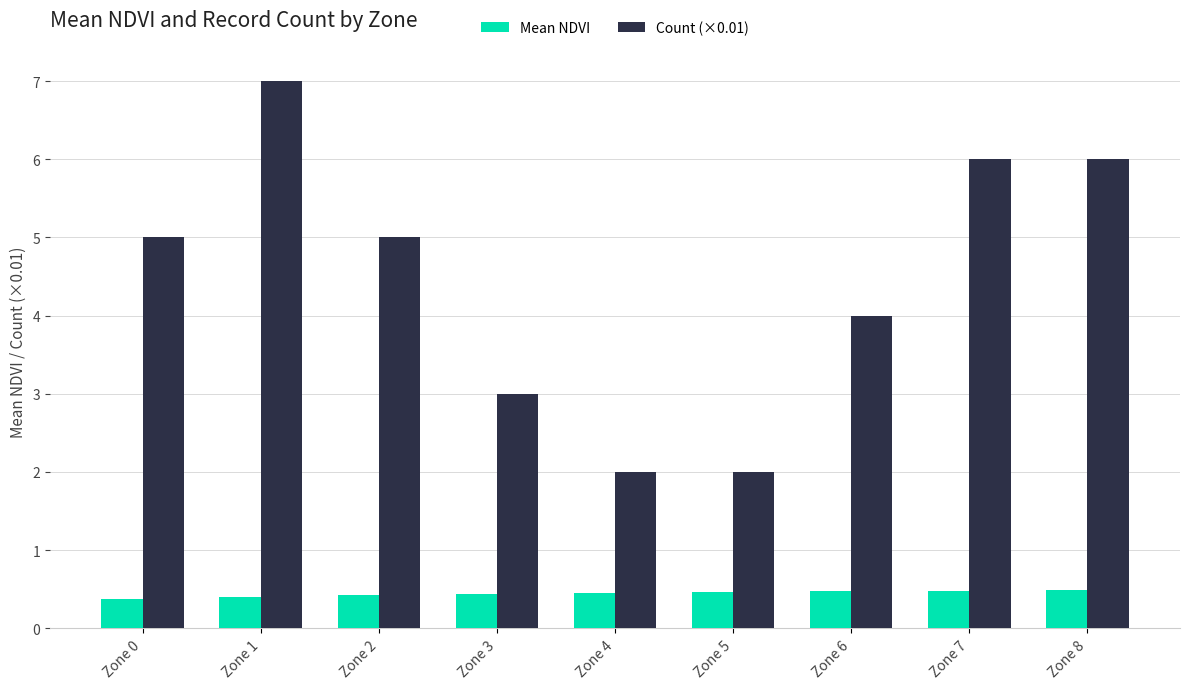

What are all the series names shown in the legend?

Mean NDVI, Count (×0.01)